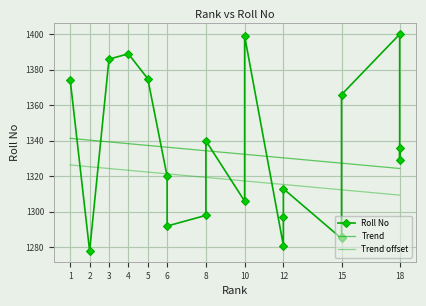

The Trend offset series shows 760.4 at 10. True or false?

False